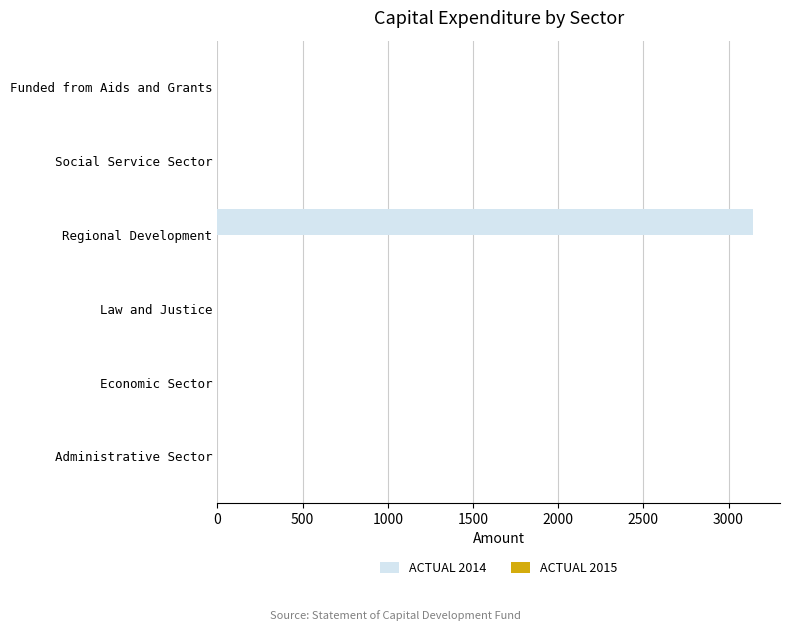

What is the maximum value shown in the chart?

3144.8